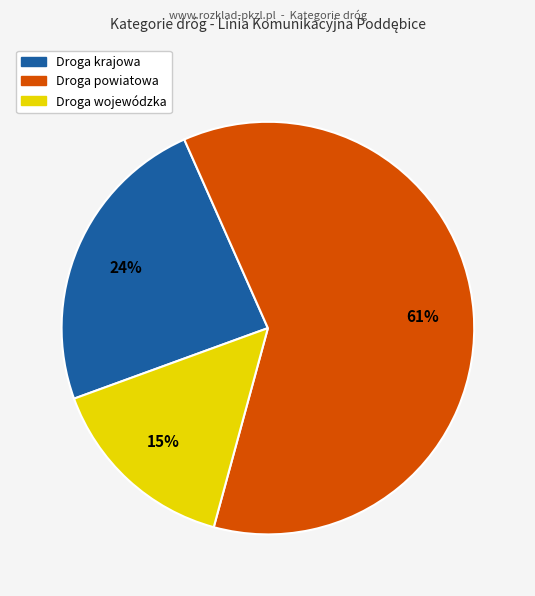

Is there any slice that represents more than half of the pie?

Yes